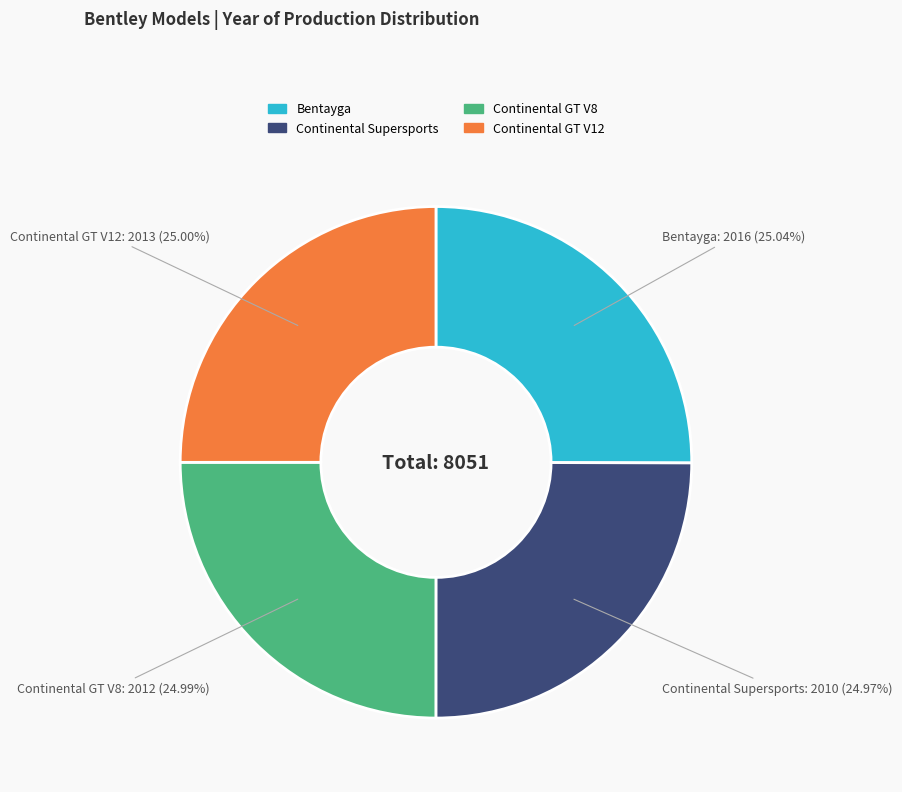

What percentage do Continental Supersports and Continental GT V12 together represent?

50.0%